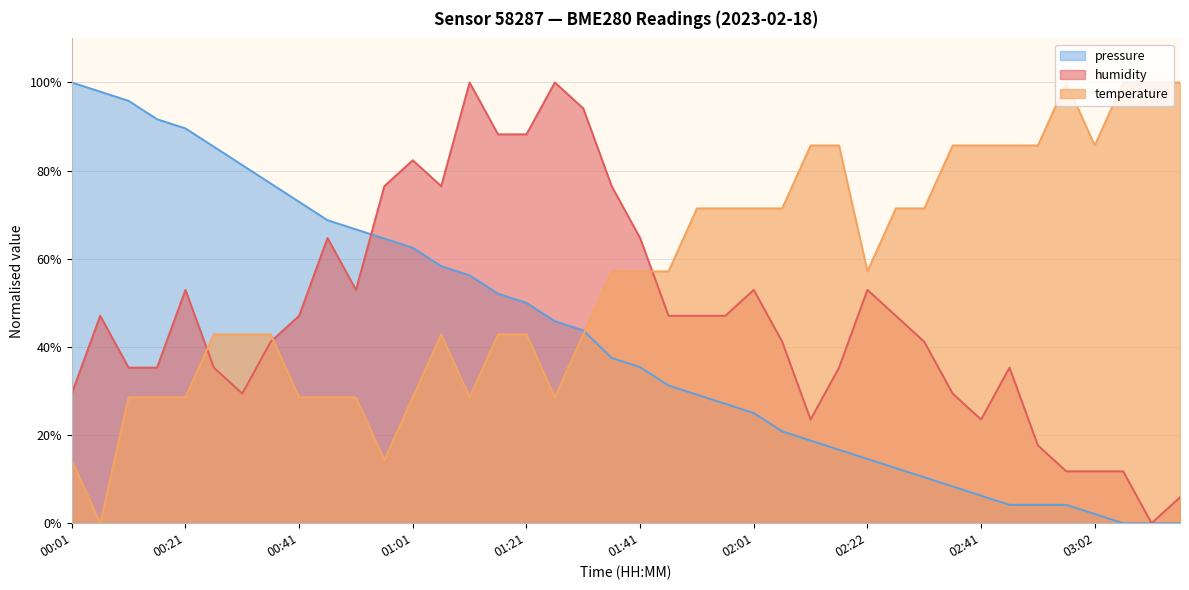

Does the chart display data point markers on the line(s)?

No